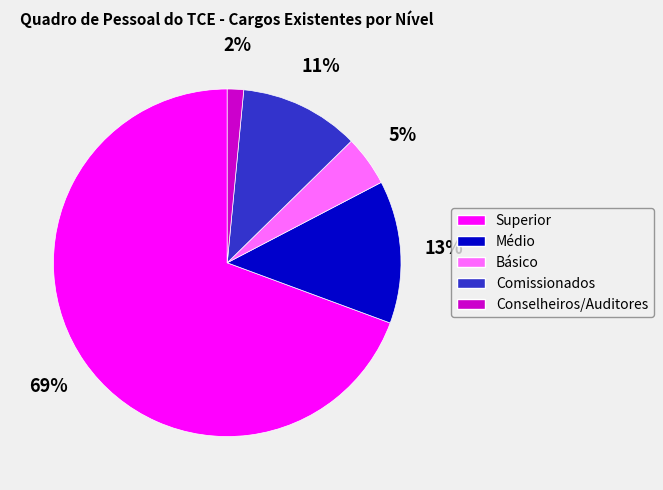

To the nearest percent, what is the combined percentage of Médio and Conselheiros/Auditores?

15%